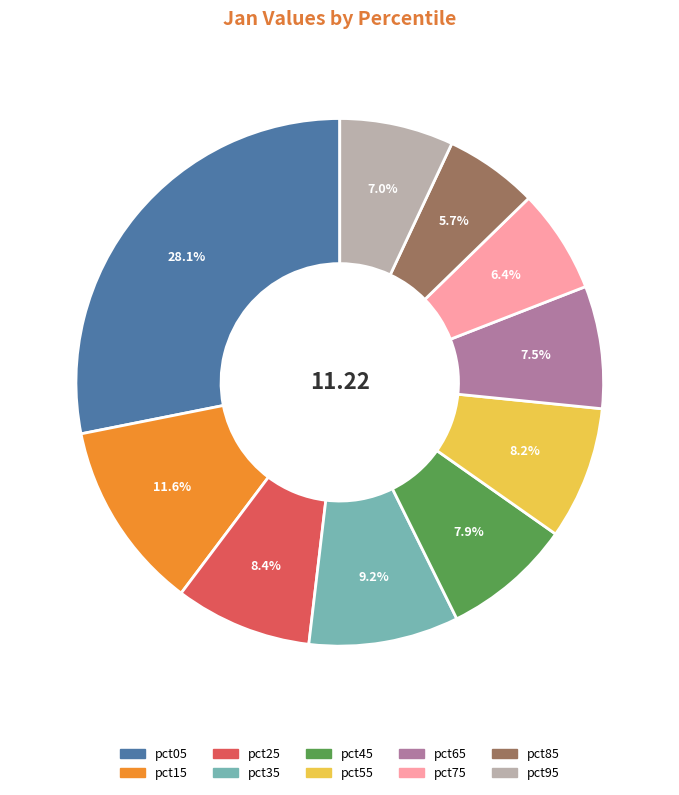

To the nearest percent, what is the average slice percentage?

10%